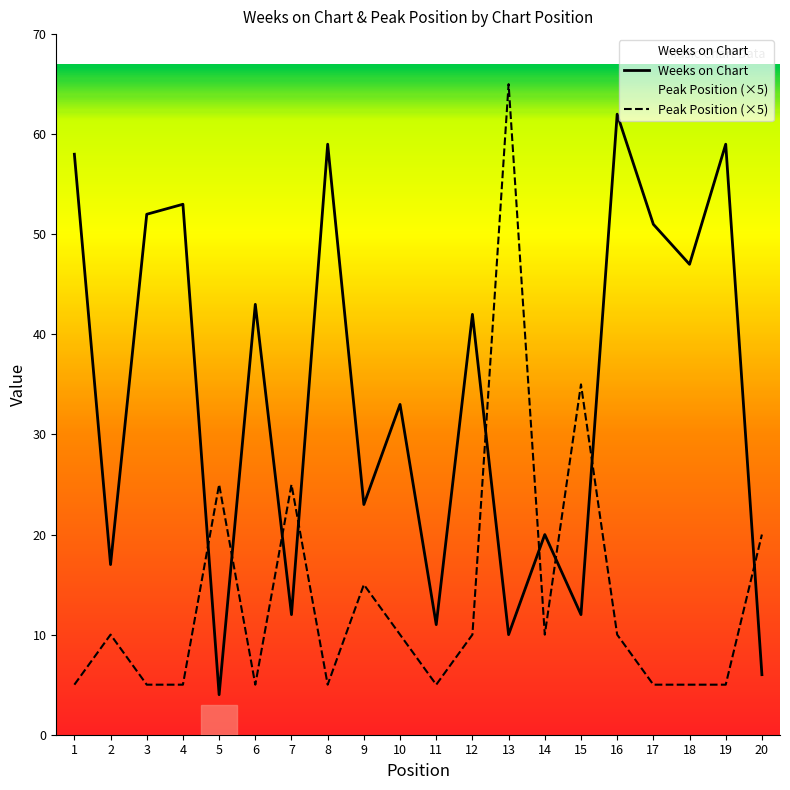

What is the value of the Weeks on Chart point at the 2nd from the left?

17